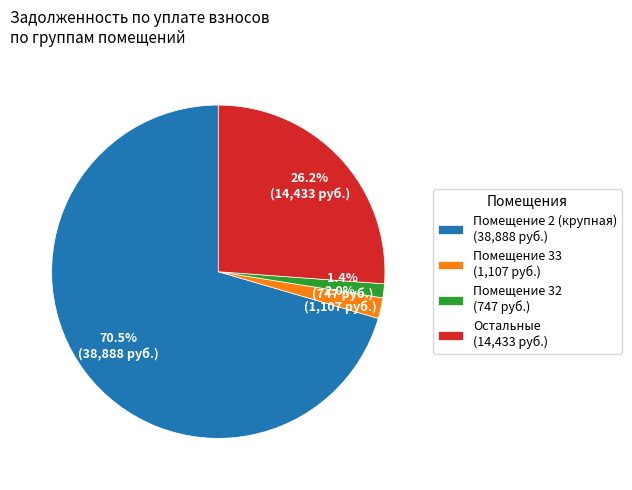

What portion of the pie excludes Помещение 32 (747 руб.)?

98.6%